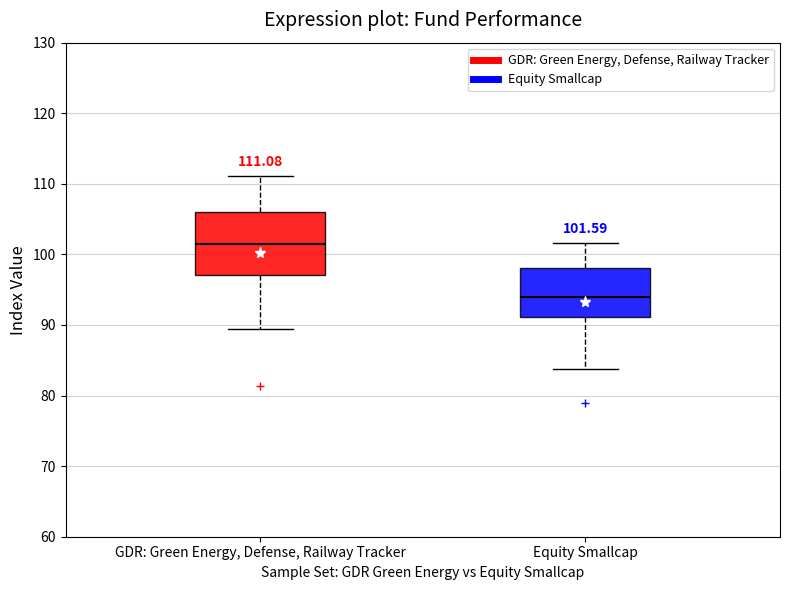

Comparing the boxes themselves (not the whiskers), which one is the tallest?

GDR: Green Energy, Defense, Railway Tracker